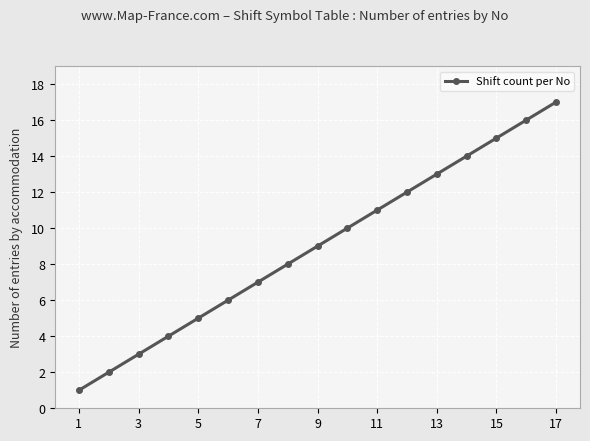

True or false: the data has more than 2 interior local peaks.

False